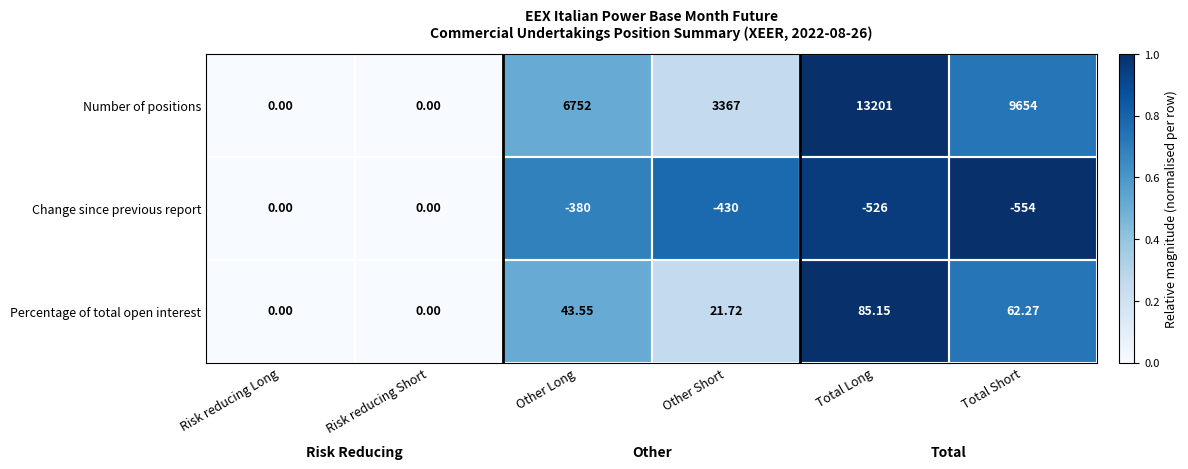

At which category is the sum across all series the highest?

Total Long